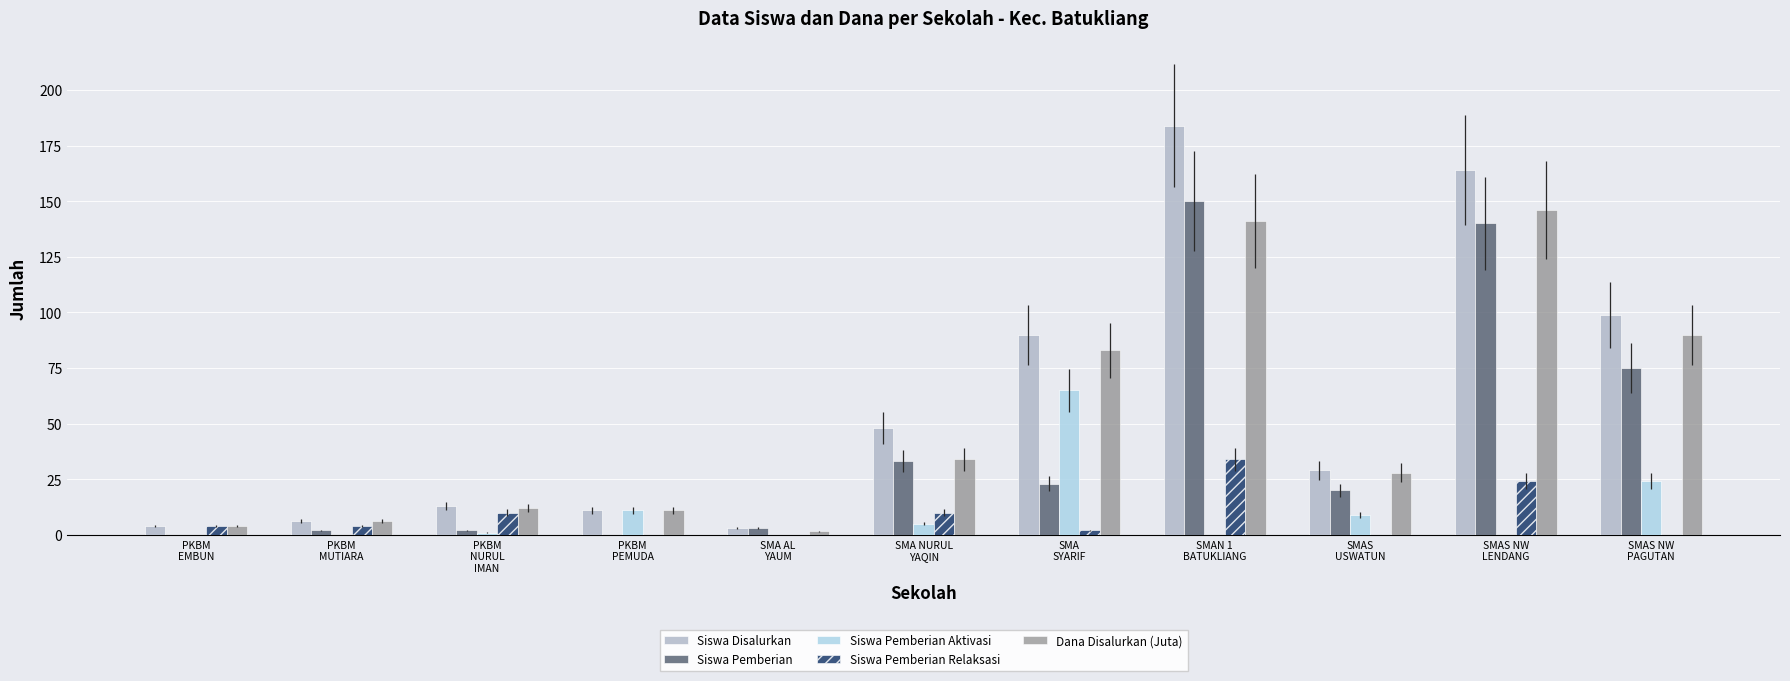

How many groups of bars are there?

11